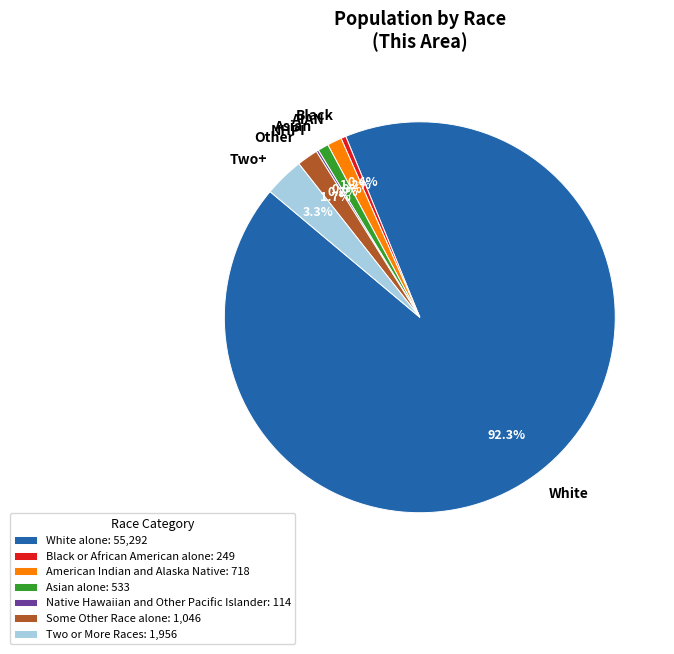

Which slice is the largest?

White alone